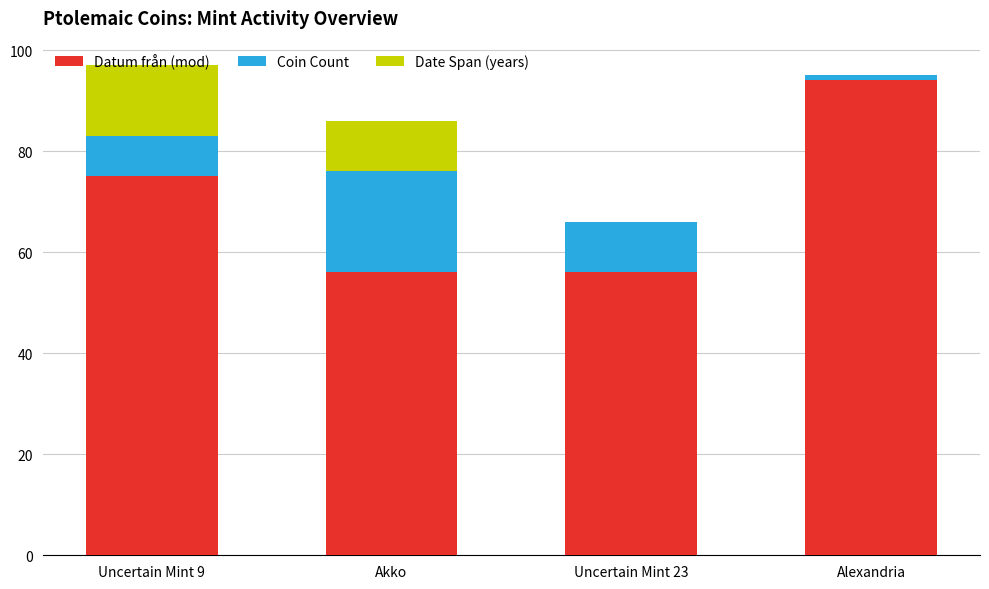

What is the total value across all series at Uncertain Mint 23?

66